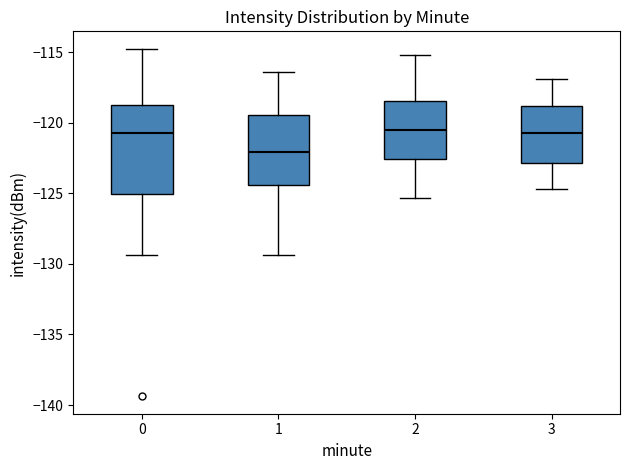

Which box has the lowest median line?

1